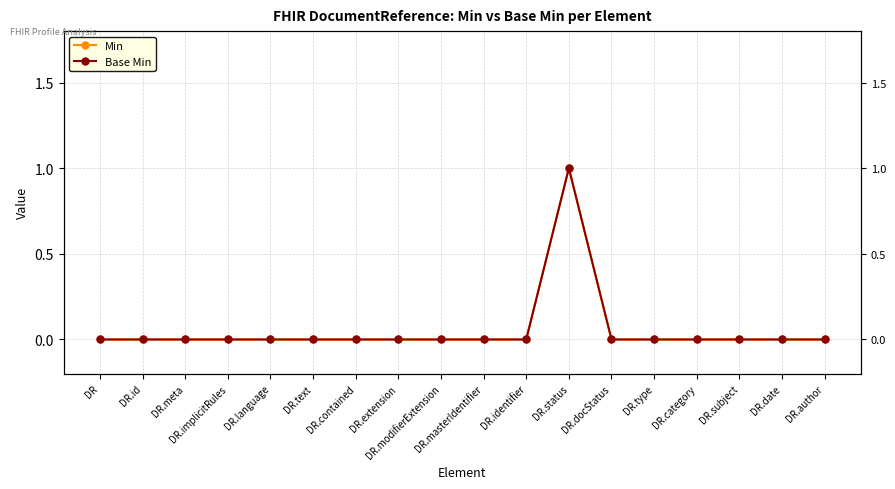

List the series in order of their peak value, highest first.

Min, Base Min